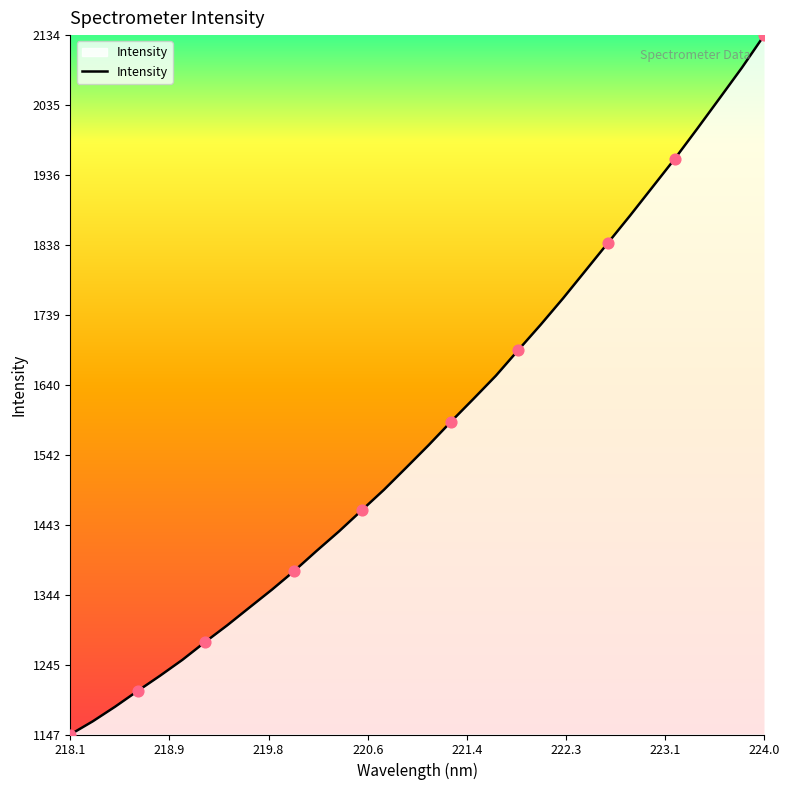

What is the minimum value shown in the chart?

1146.5